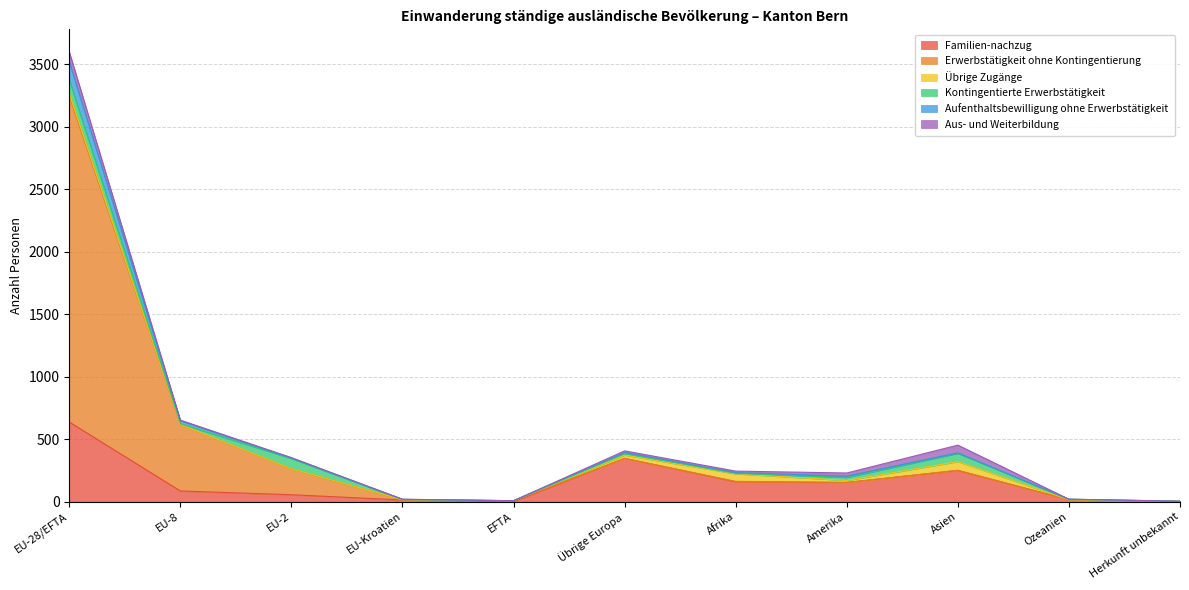

Count the number of categories in the chart.

11